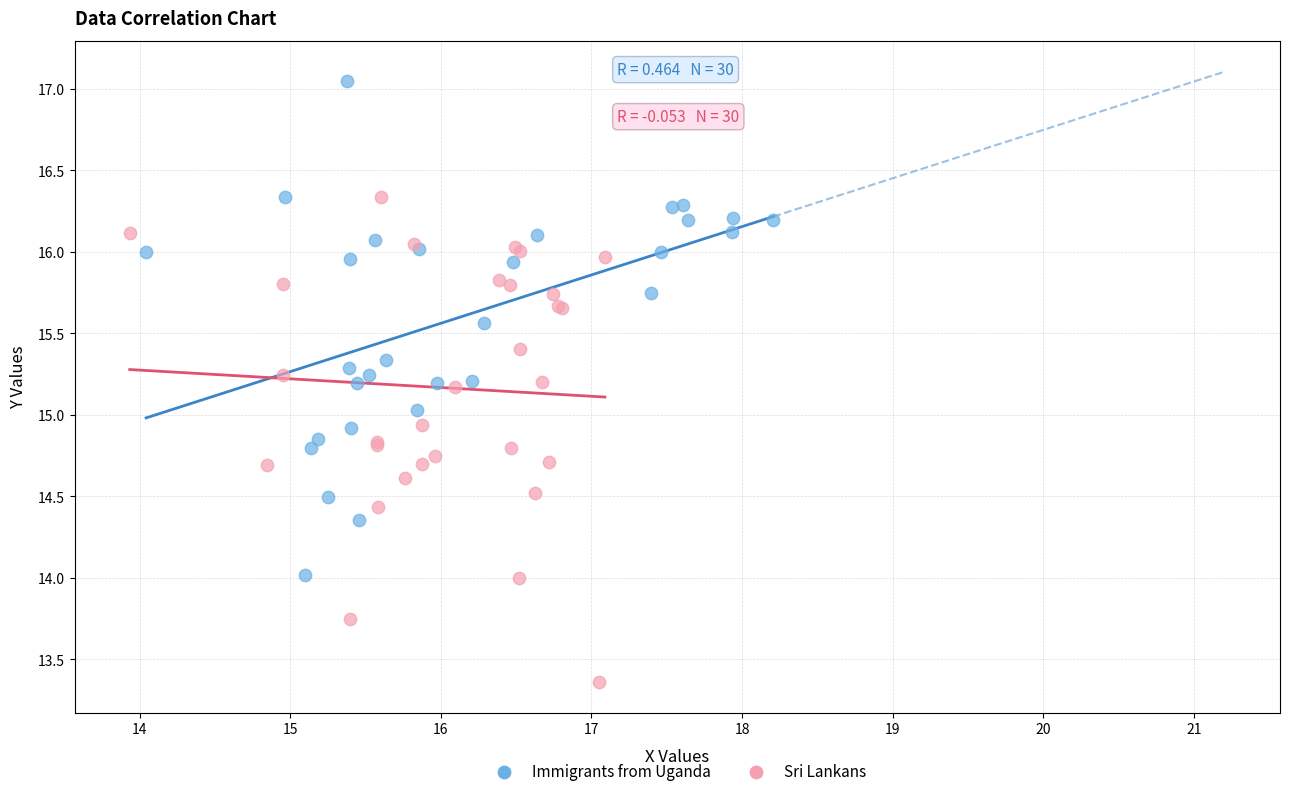

Which series reaches the minimum Y coordinate?

Sri Lankans